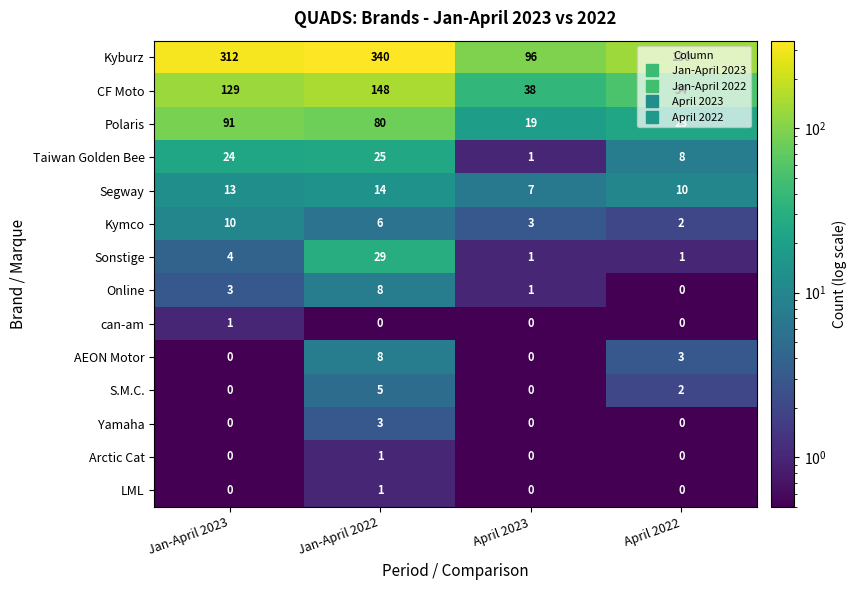

At how many categories does at least one series exceed 44?

4